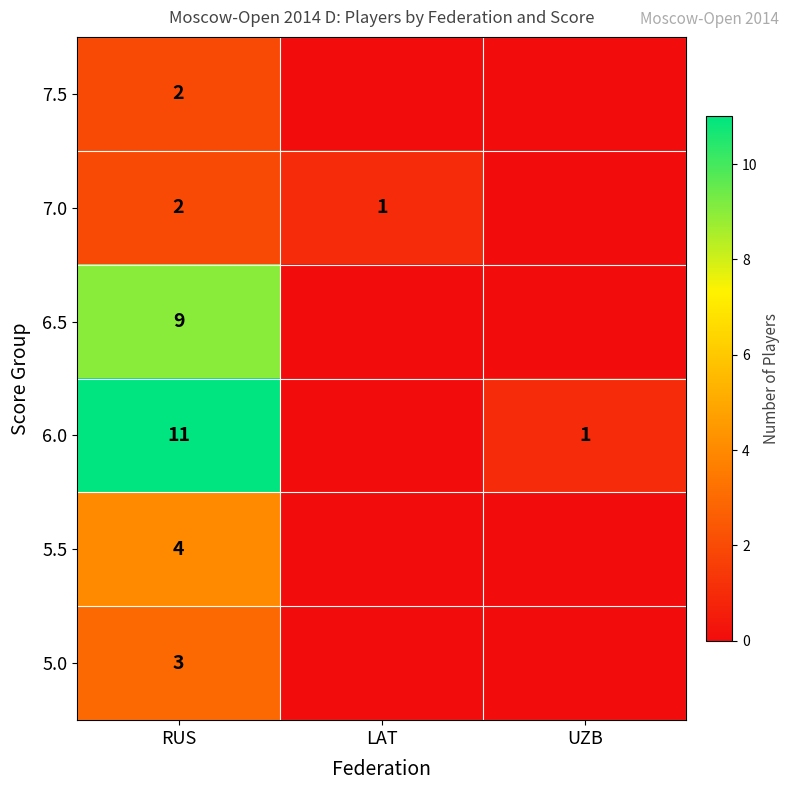

What is the difference between the highest and lowest values at LAT?

1